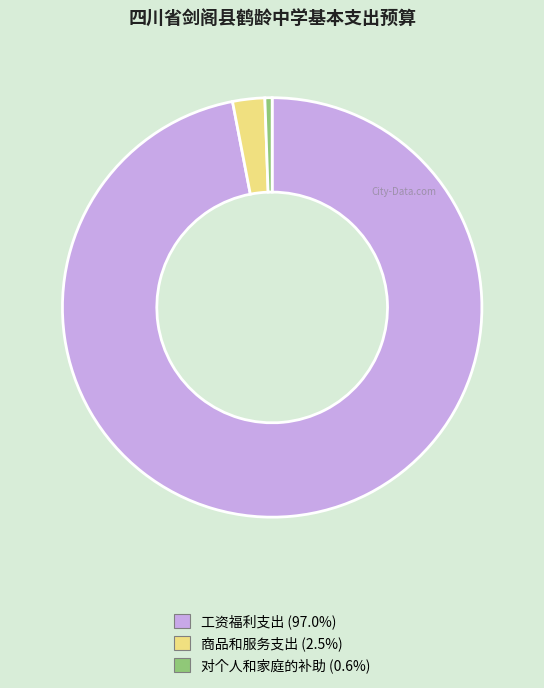

Between 商品和服务支出 and 对个人和家庭的补助, which is larger?

商品和服务支出